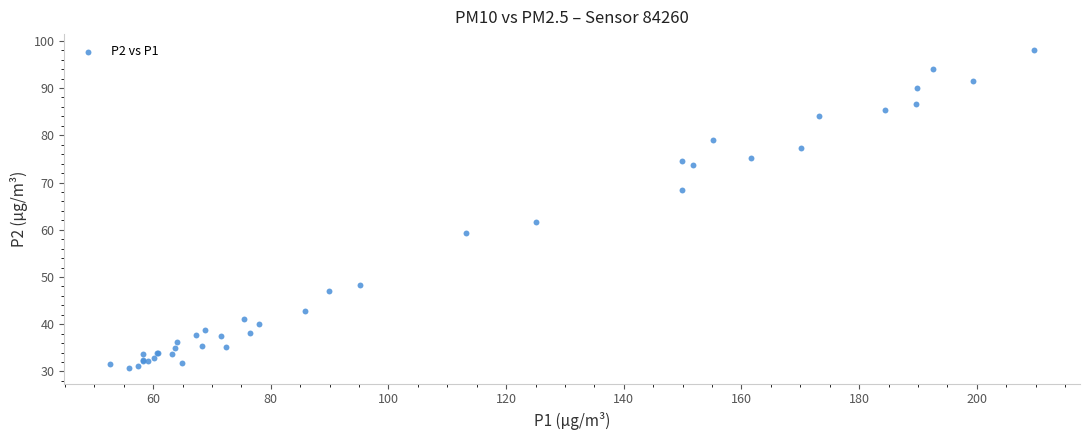

What Y value in the scatter plot is closest to 64?

61.7